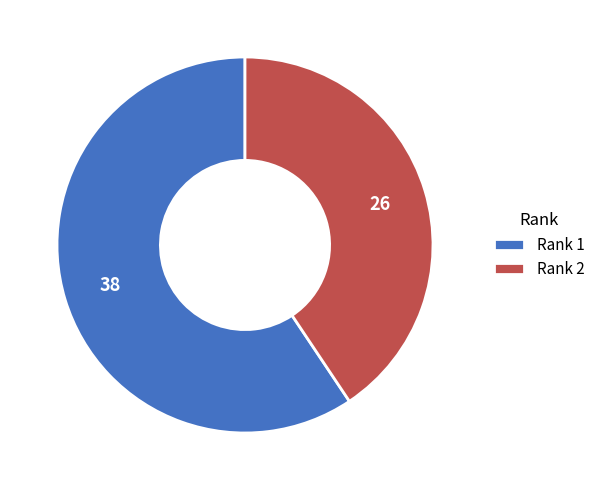

Between Rank 1 and Rank 2, which is larger?

Rank 1